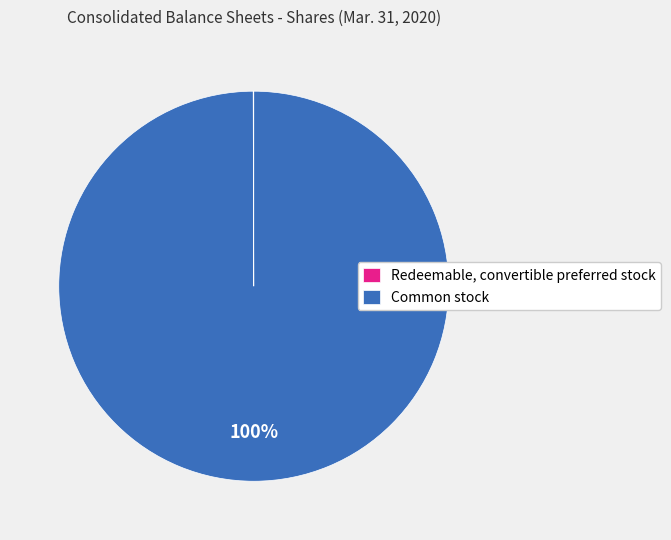

What percentage is the Common stock slice, to the nearest percent?

100%